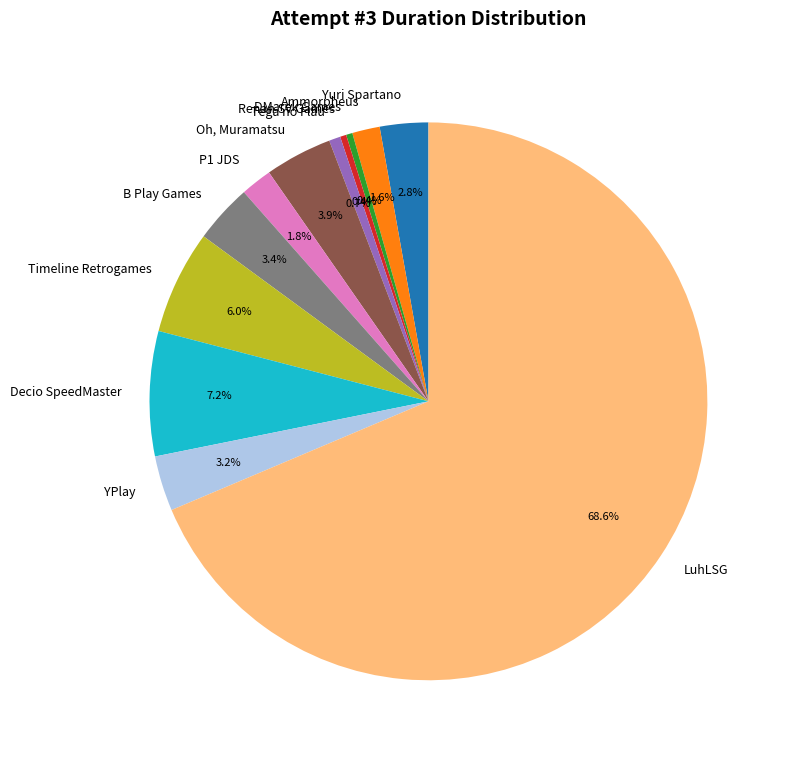

How many slices are in this pie chart?

12